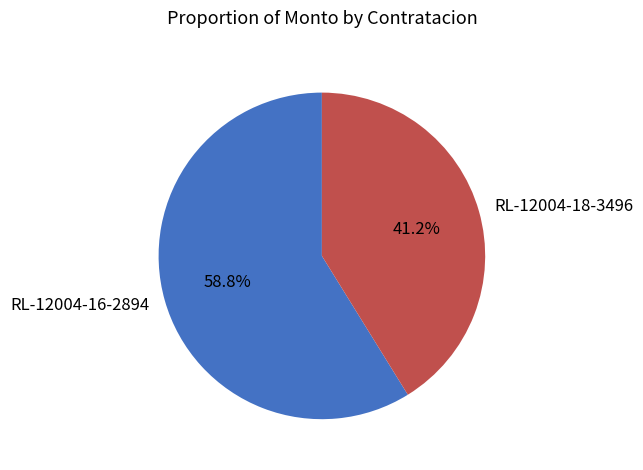

Do RL-12004-18-3496 and RL-12004-16-2894 together represent more than half of the pie?

Yes